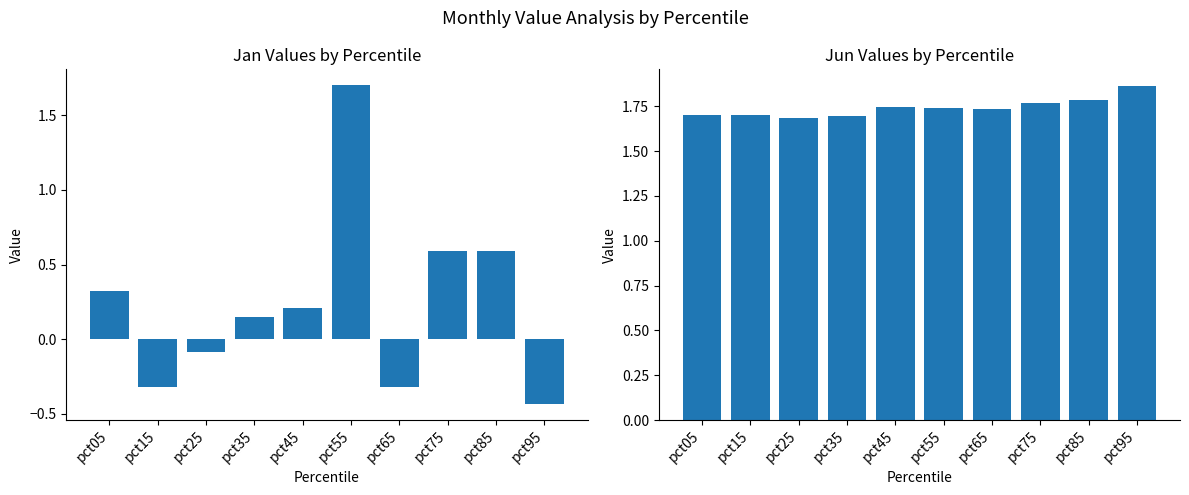

Rank the series by their average value, from lowest to highest.

Jan, Jun